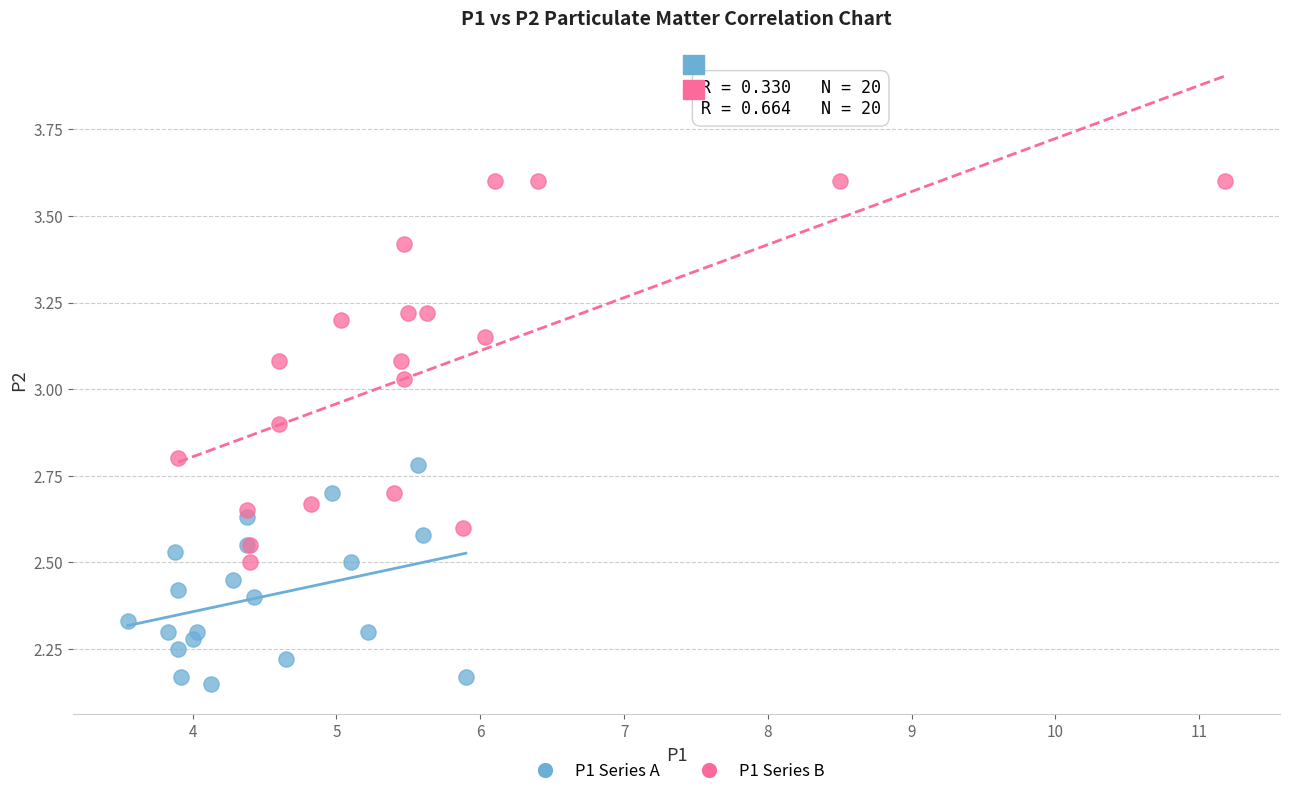

Which series has the largest Y range (max minus min)?

P1 Series B